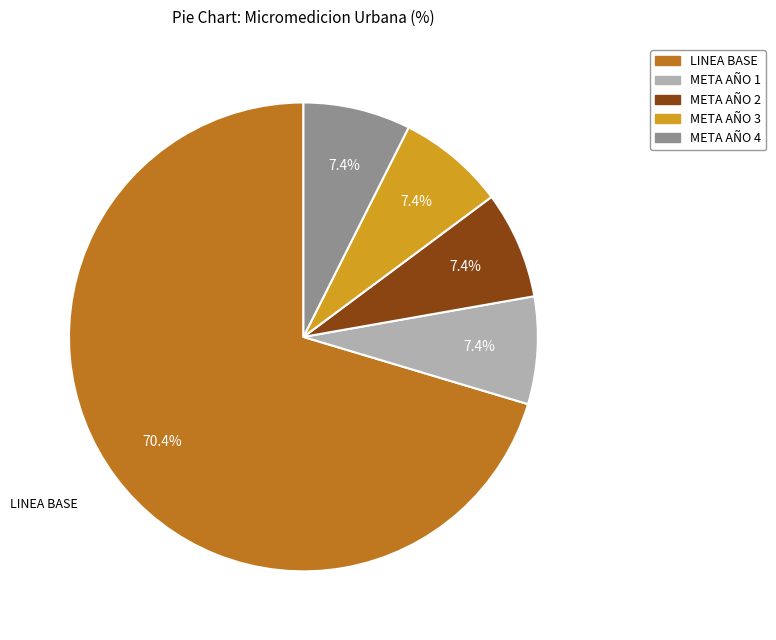

To the nearest percent, what is the difference between the largest and smallest slice percentages?

63%